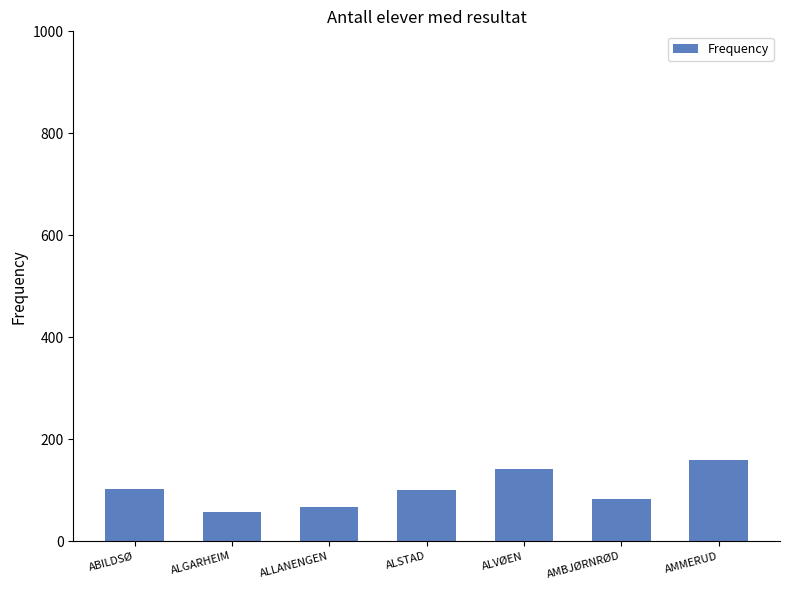

Read the value at ALVØEN.

142